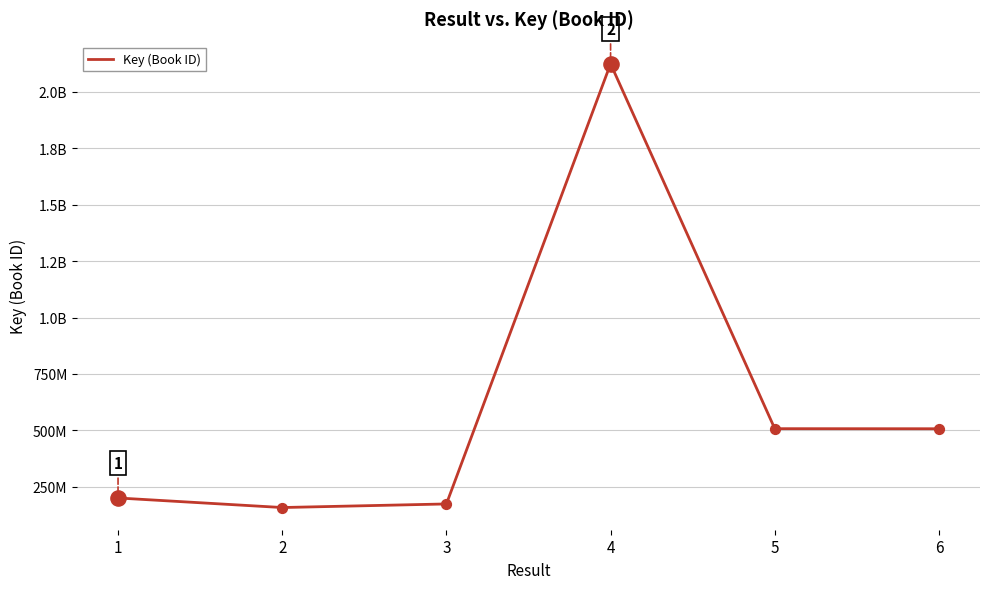

Does the chart have visible grid lines?

Yes